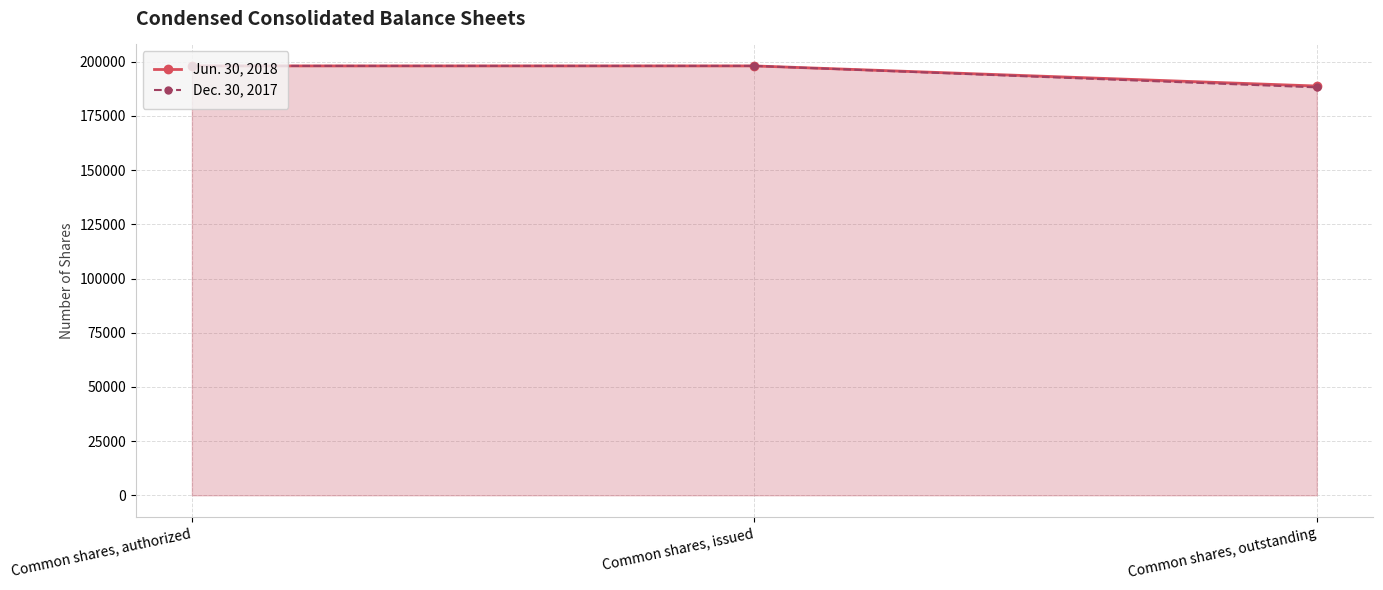

At which category does the chart reach its minimum across all series?

Common shares, outstanding